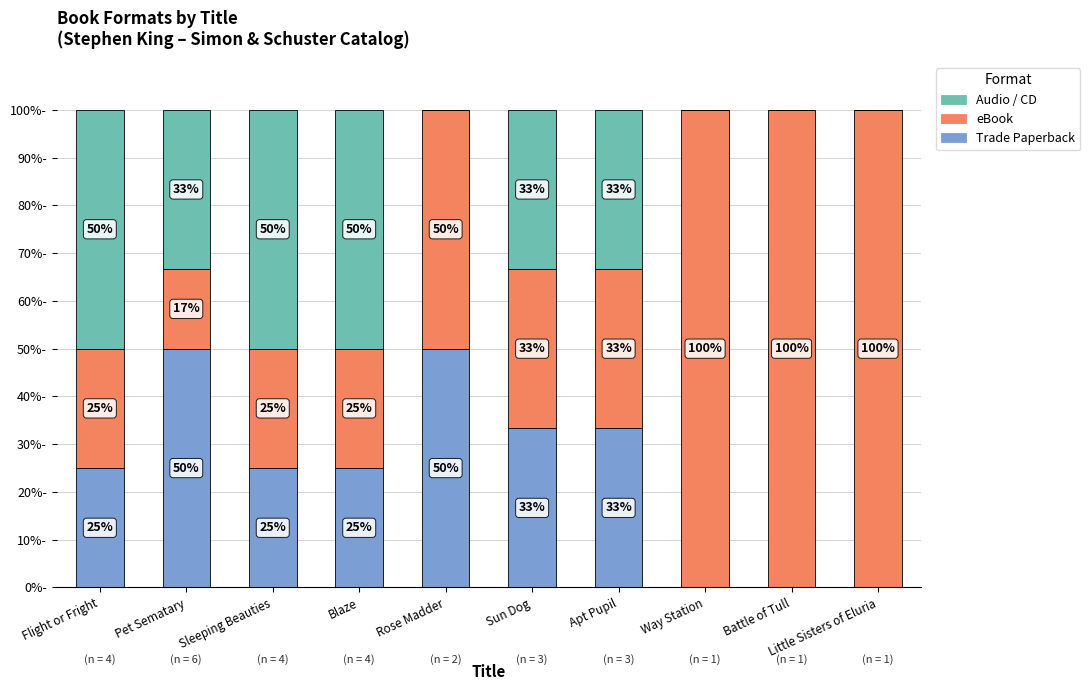

What is the sum of all Audio / CD values?

250.0